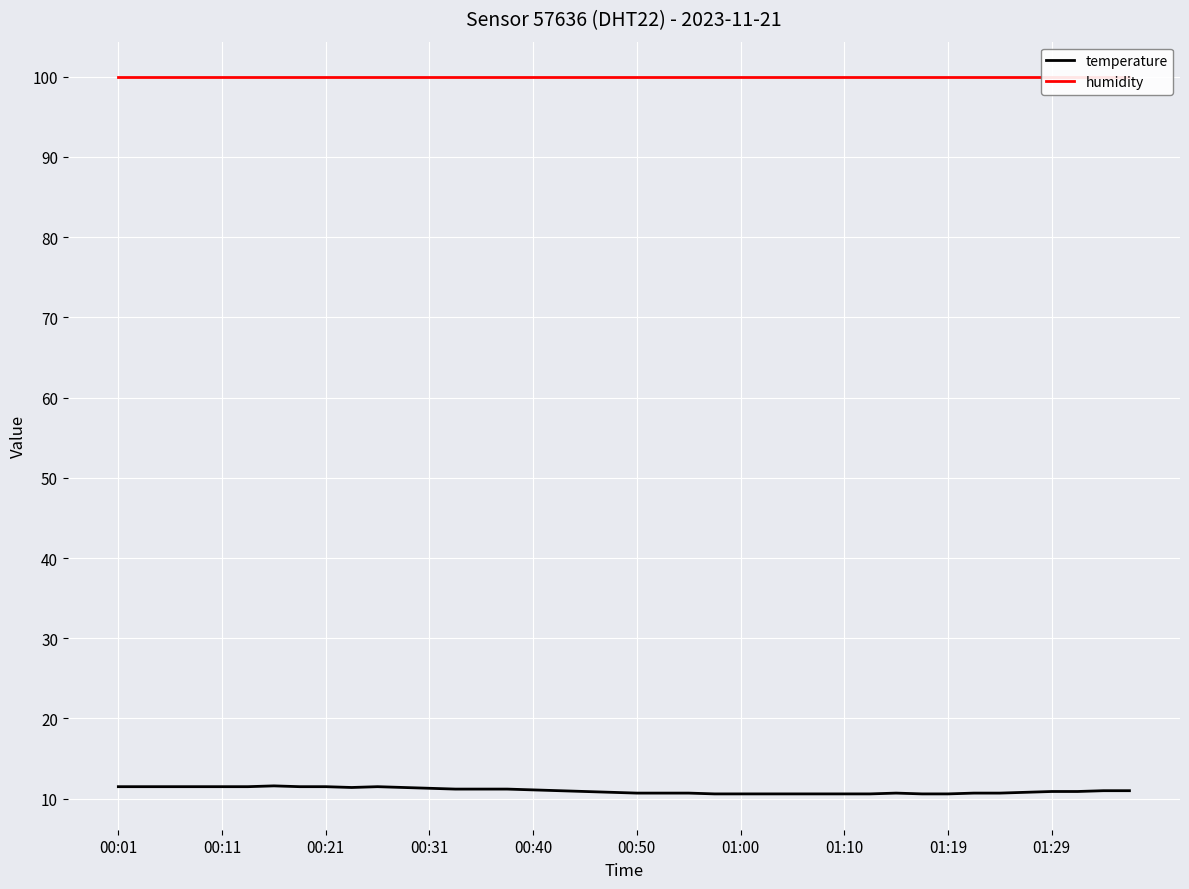

True or false: temperature and humidity cross at least once.

False